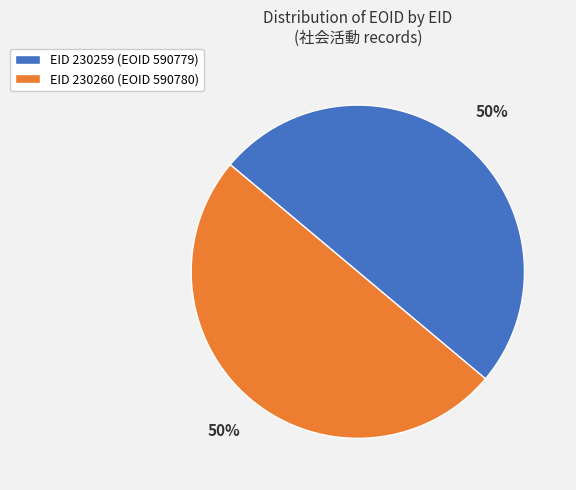

To the nearest percent, what is the average slice percentage?

50%